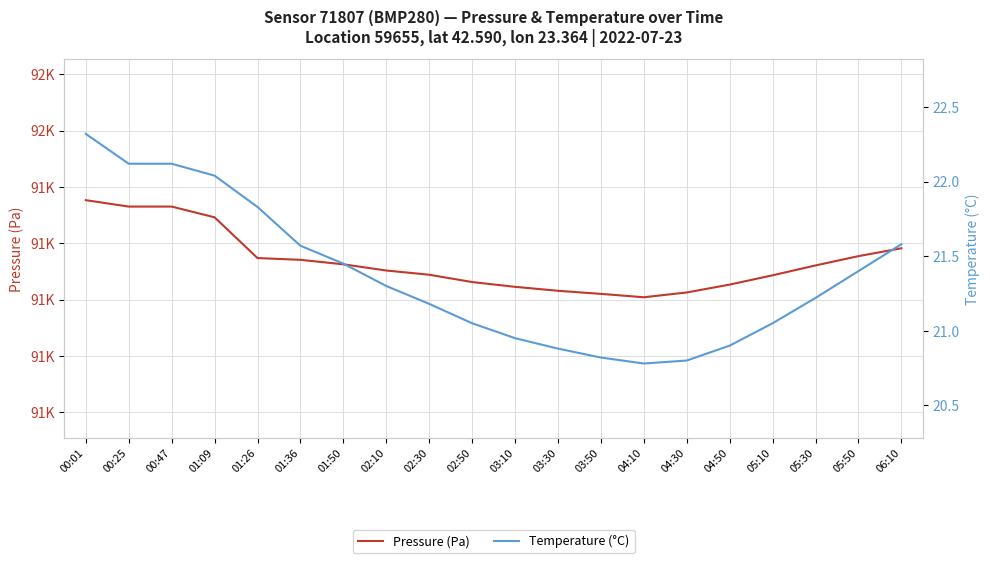

Is it true that Pressure (Pa) equals 134496.1 at 01:50?

False